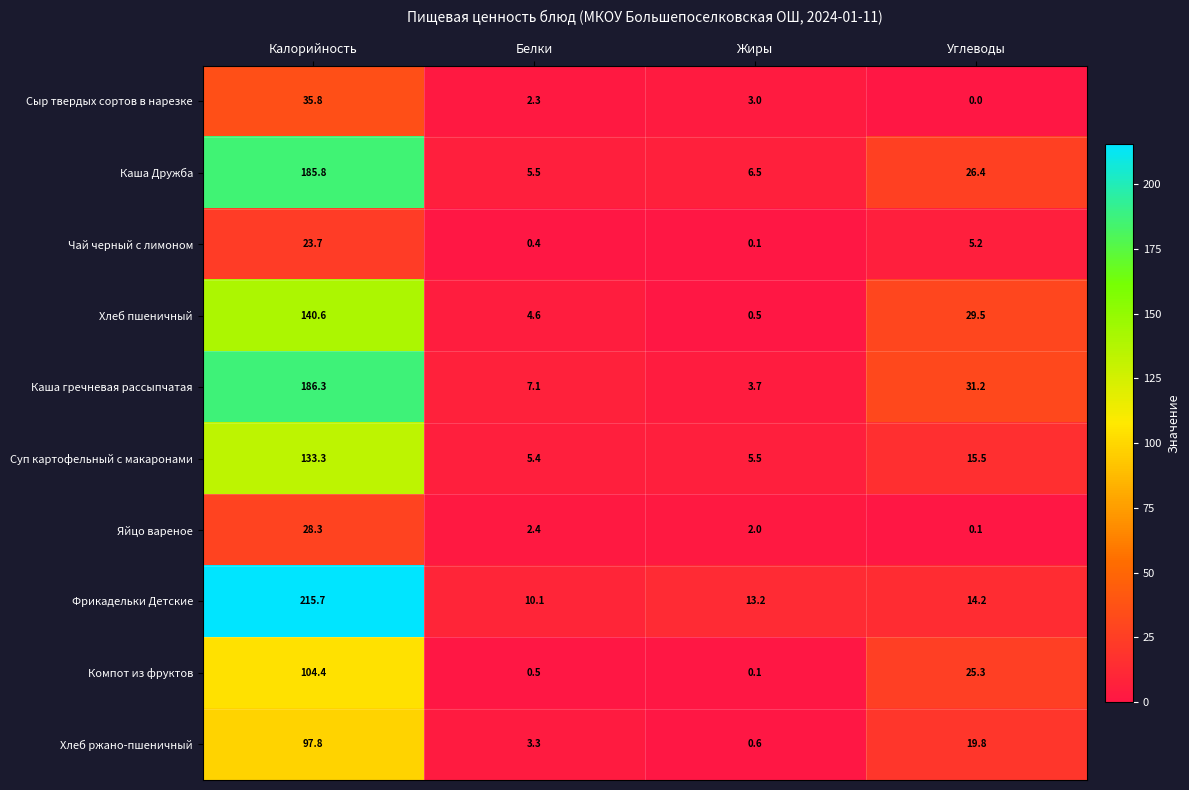

At which category is the sum across all series the highest?

Калорийность